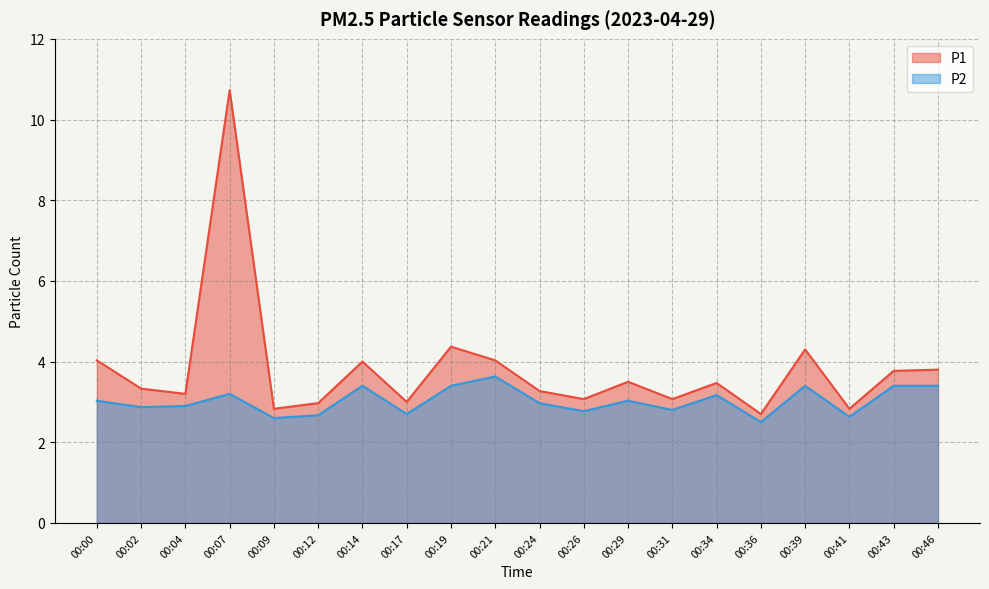

At which category does P2 reach its first local peak?

00:07